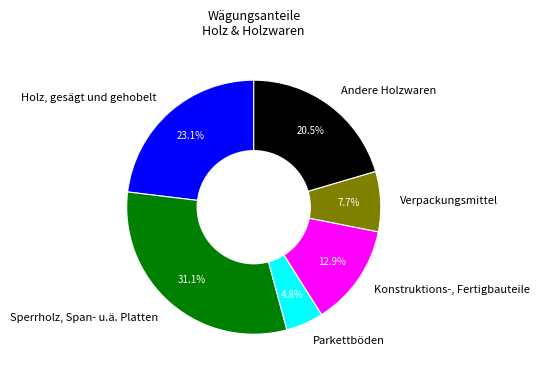

How many slices are in this pie chart?

6